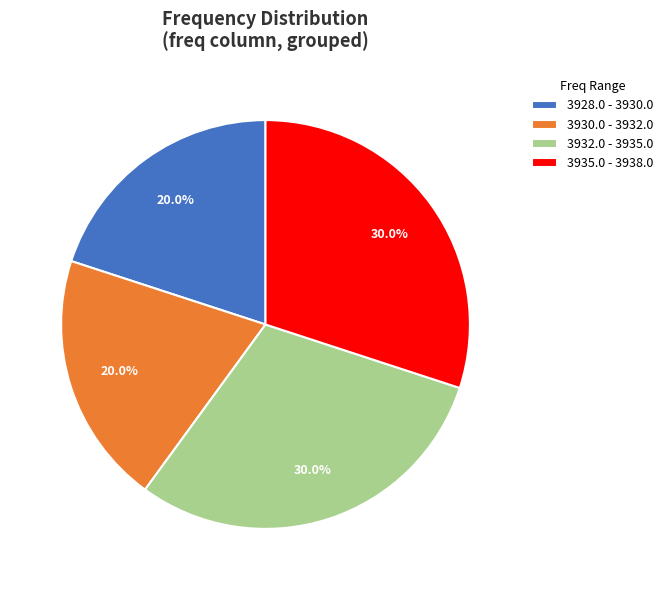

Is there a majority slice in this chart?

No